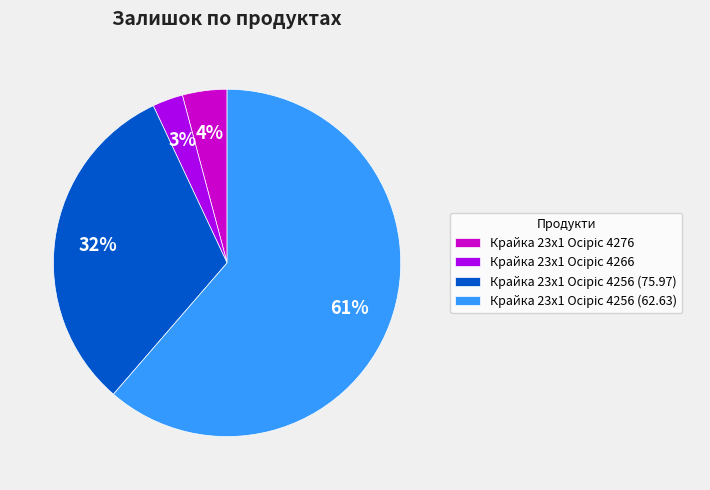

Is there a majority slice in this chart?

Yes